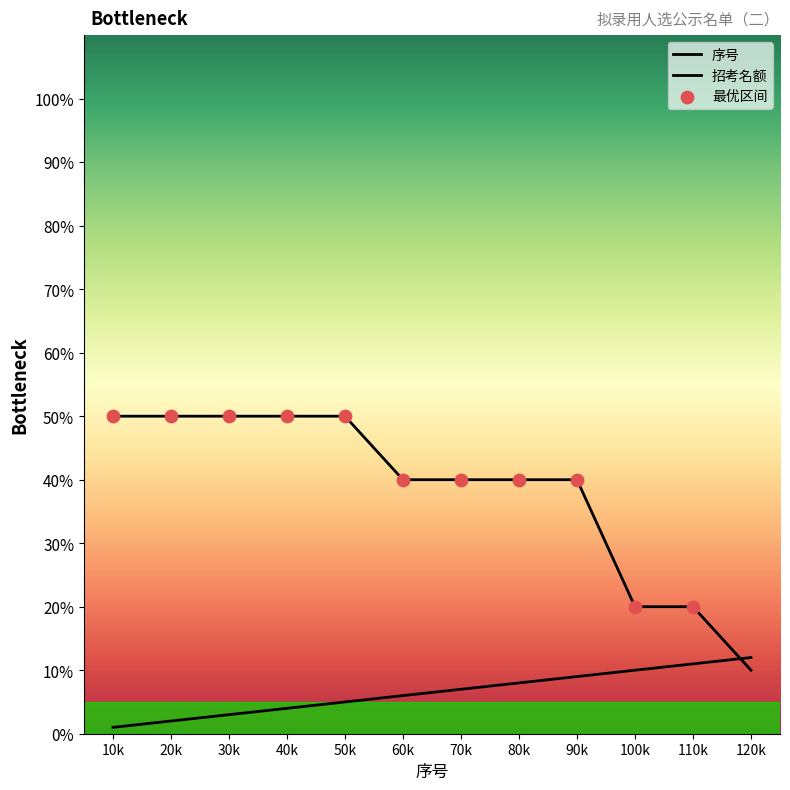

Does the chart have visible grid lines?

No